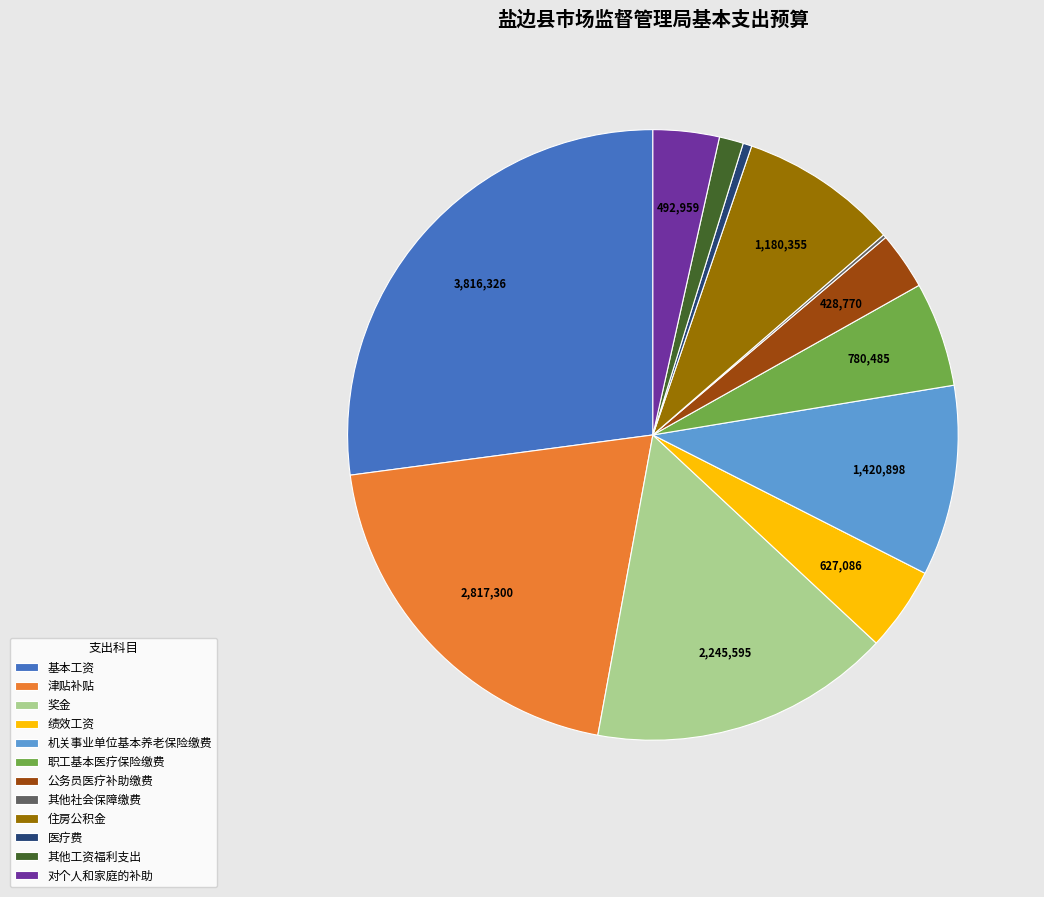

What is the largest slice in the pie chart?

基本工资